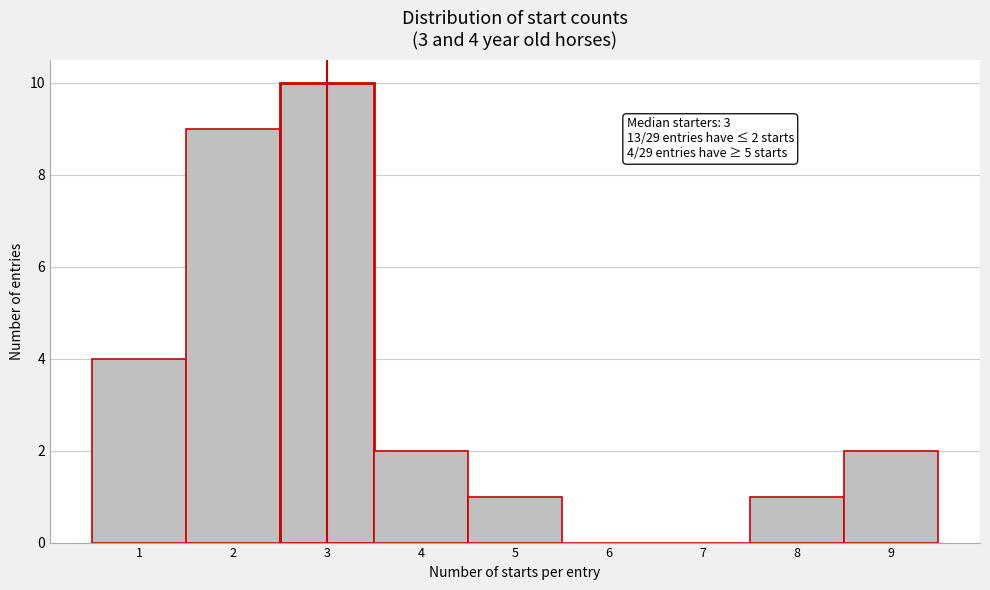

Over which range of the x-axis is the bar tallest?

2.5 to 3.5